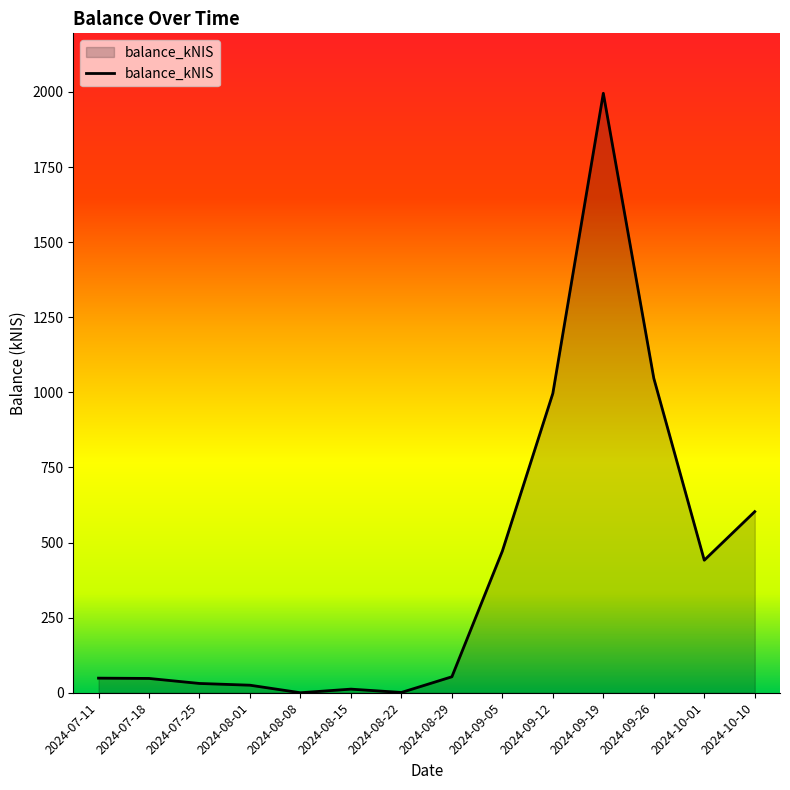

What is the change in value from 2024-07-11 to 2024-09-19?

+1946.9